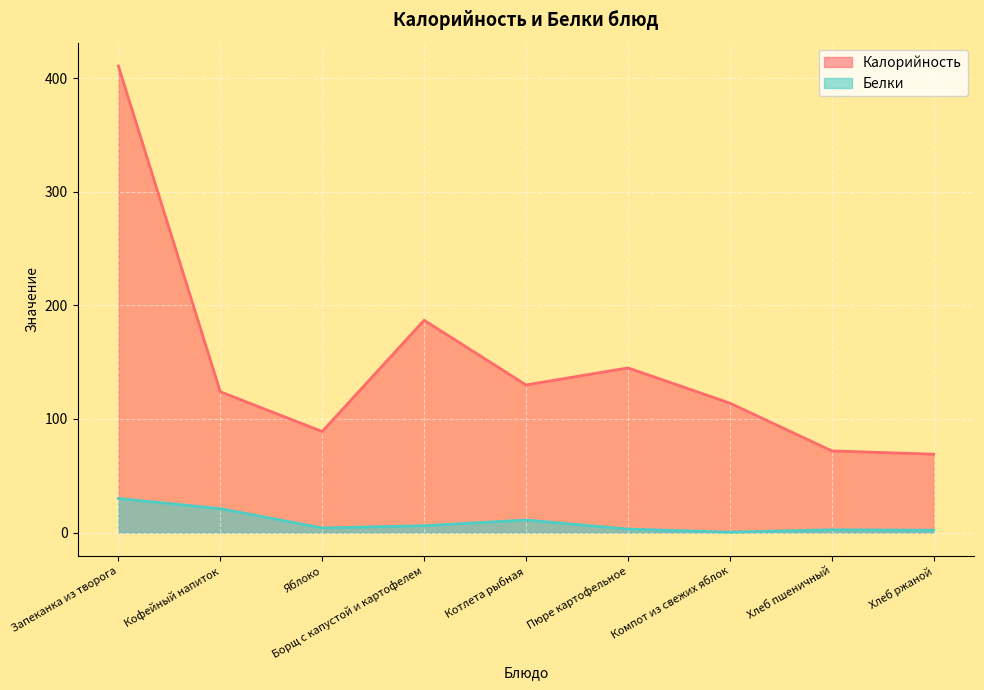

What position from the right is Яблоко?

7